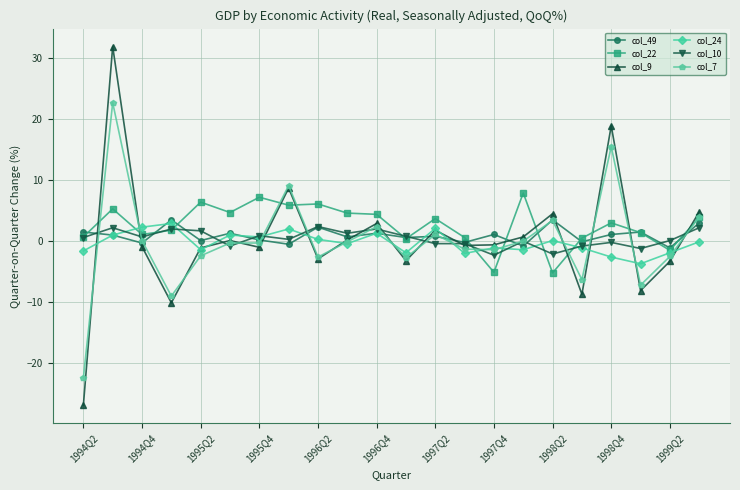

How many lines are shown in the chart?

6